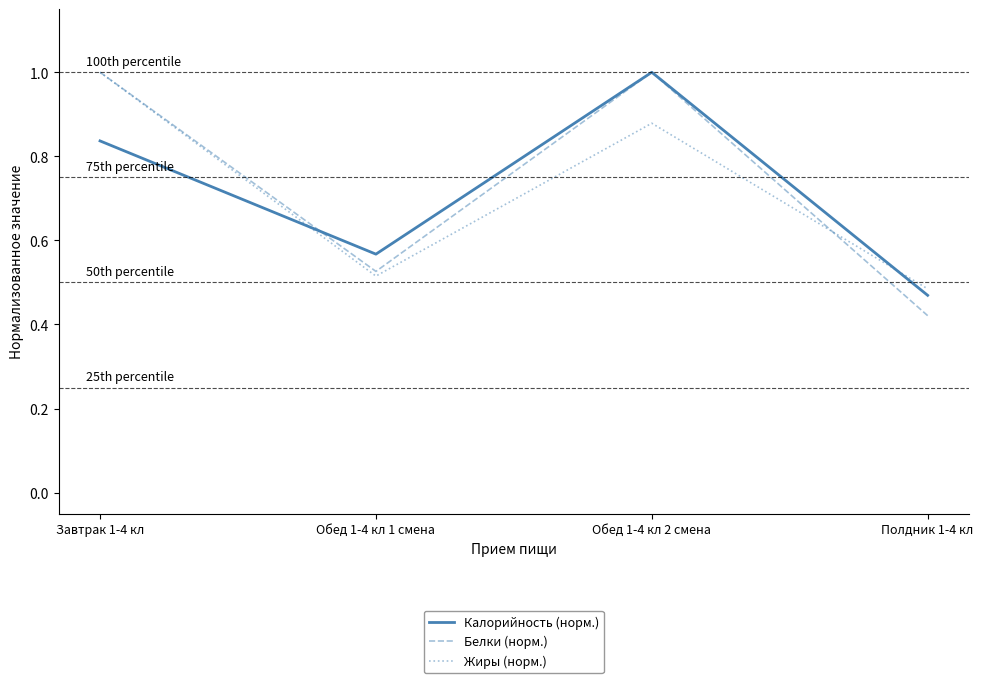

Which category has the lowest value across all series?

Полдник 1-4 кл